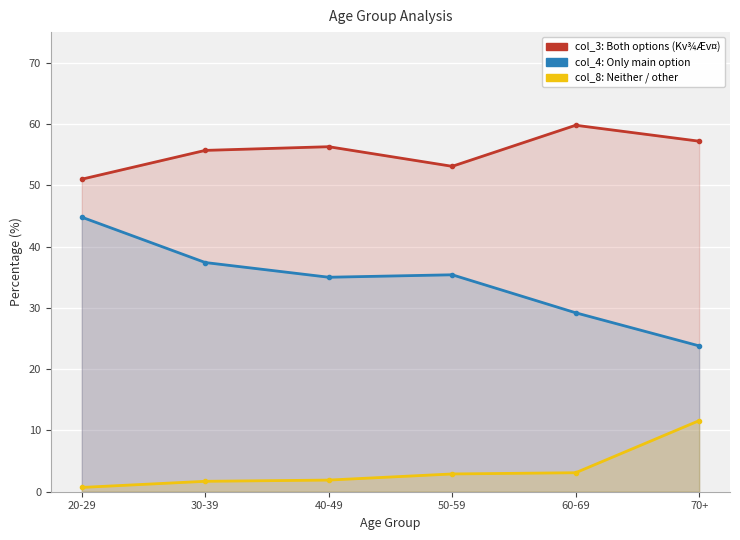

List the series in order of their peak value, highest first.

col_3 (Kv¾Æv¤), col_4 (Ç¿ç©Æ¢¦Î Kv¾Æv¤), col_8 (í©çÈ¢)